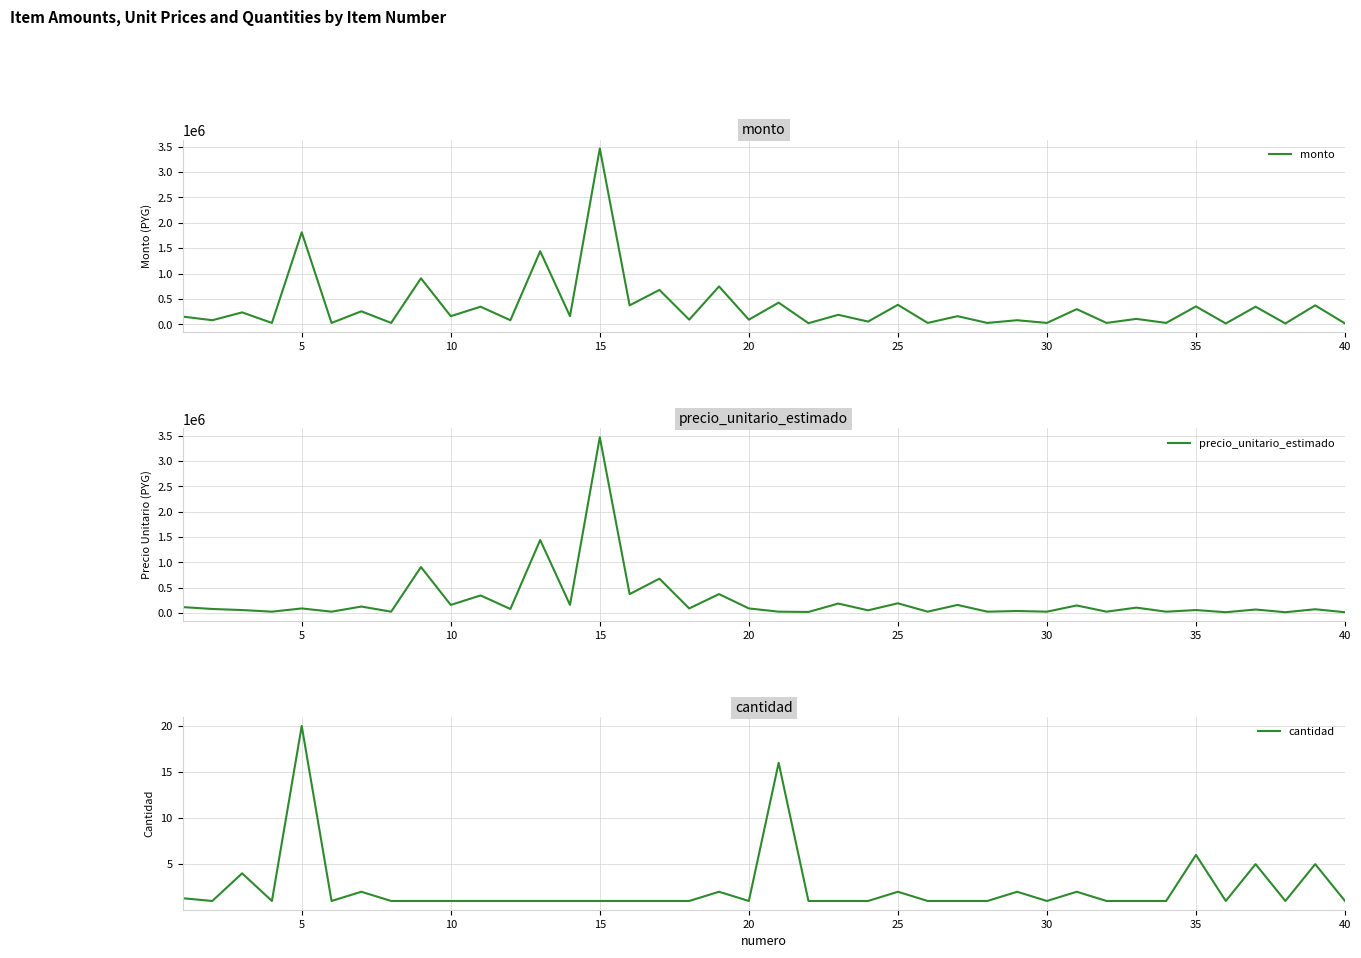

How many data points in cantidad are above 1?

12